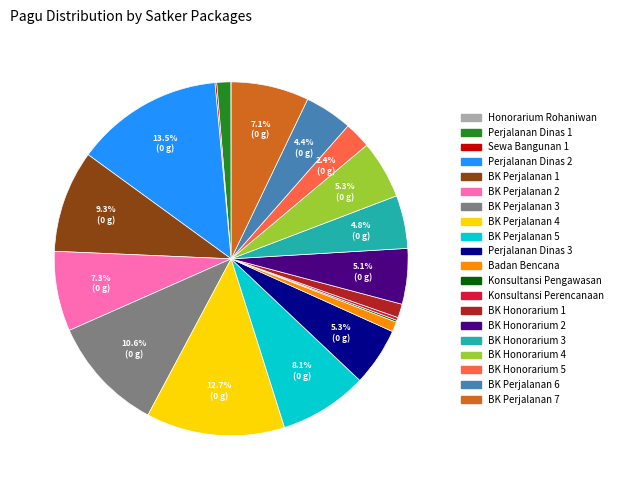

Is there any slice that represents more than half of the pie?

No